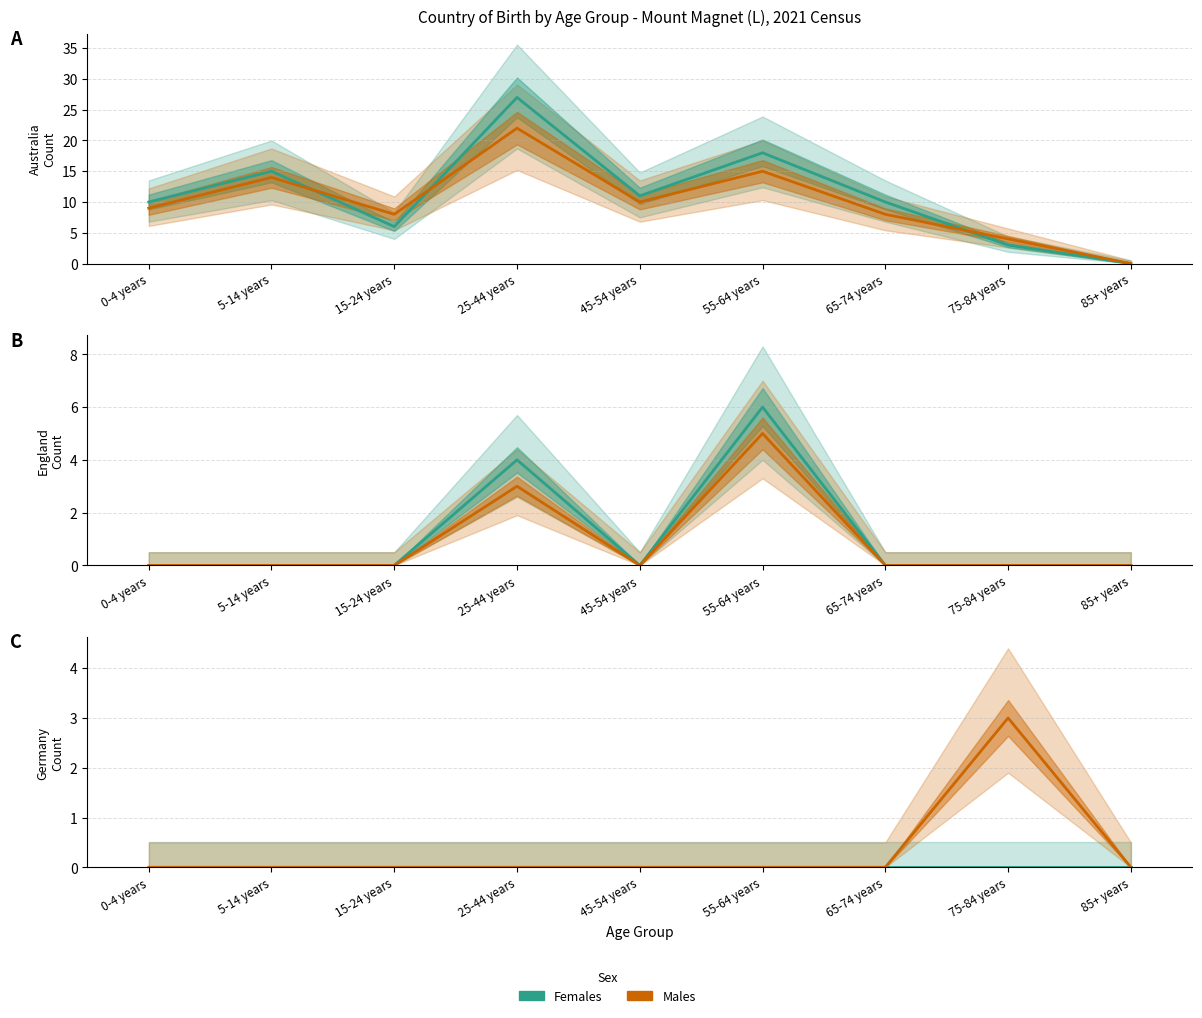

What is the label of the 4th point from the left?

25-44 years